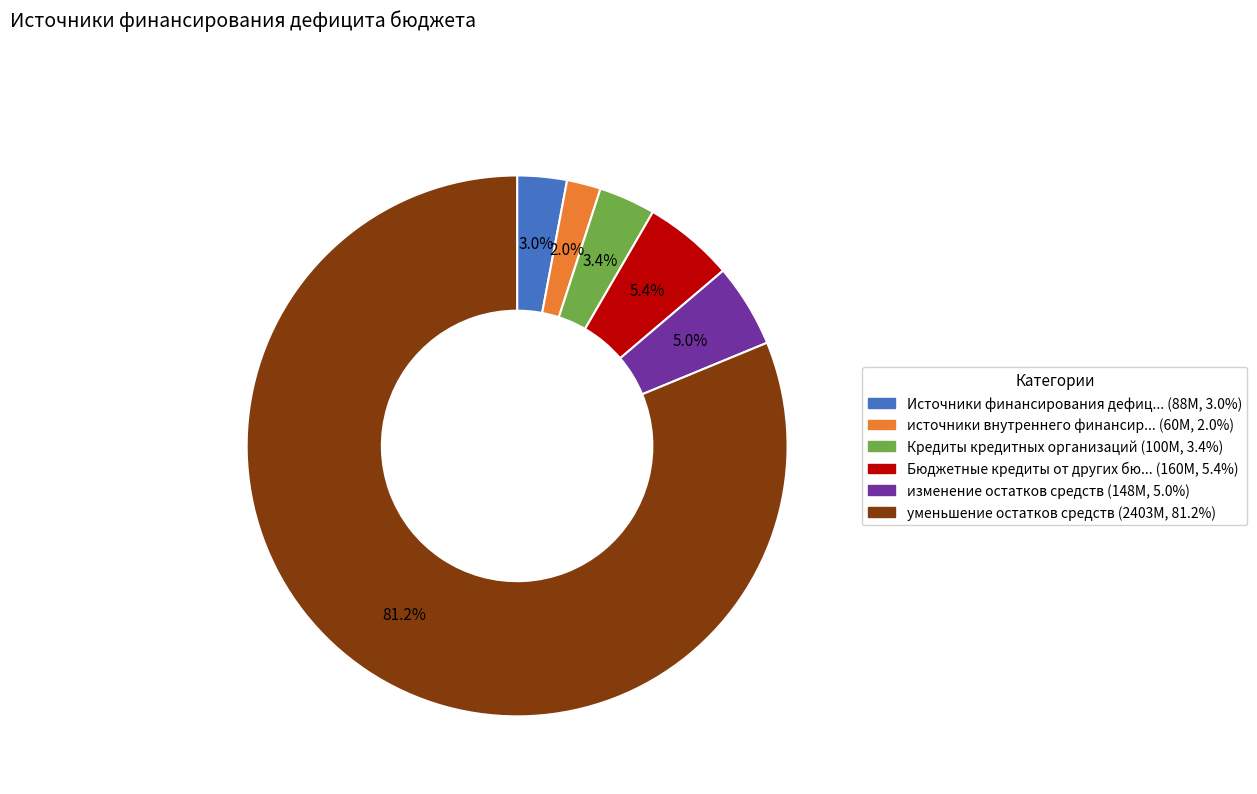

Is there any slice that represents more than half of the pie?

Yes